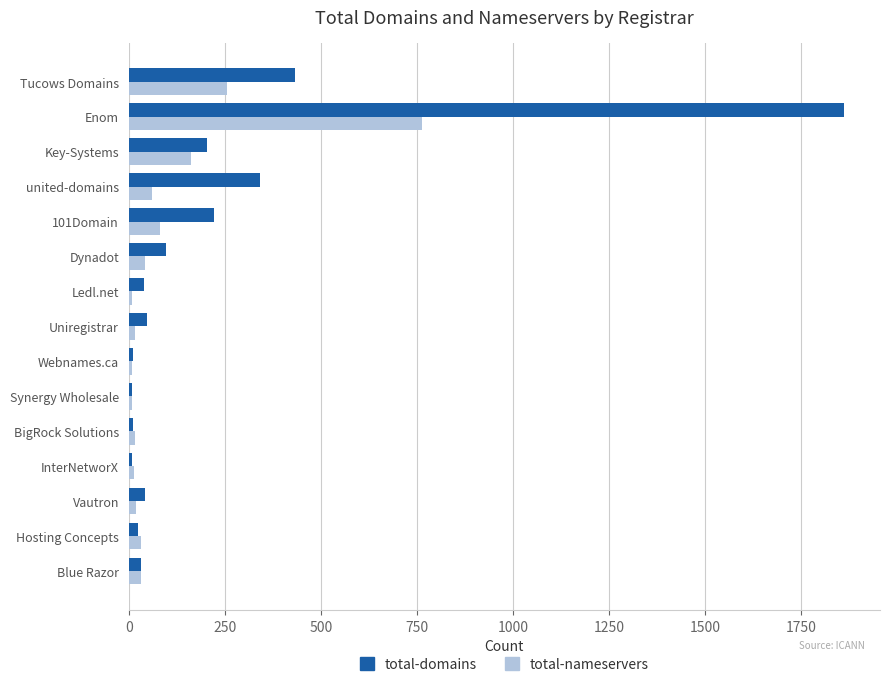

The value of total-domains at Tucows Domains is 670. True or false?

False